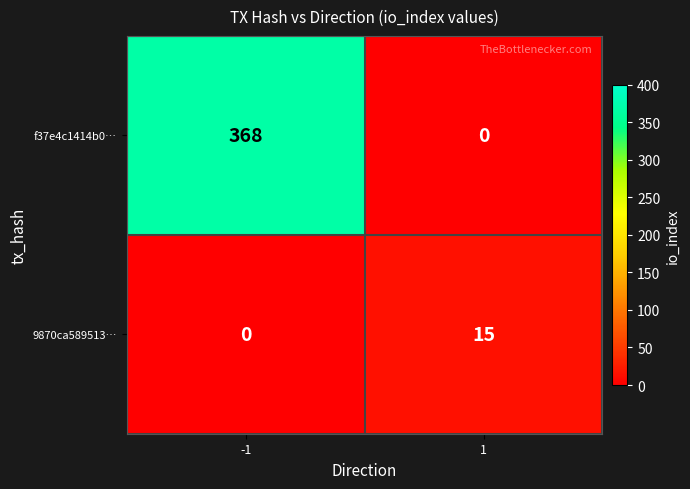

True or false: f37e4c1414b0… has a value of 170 at -1.

False